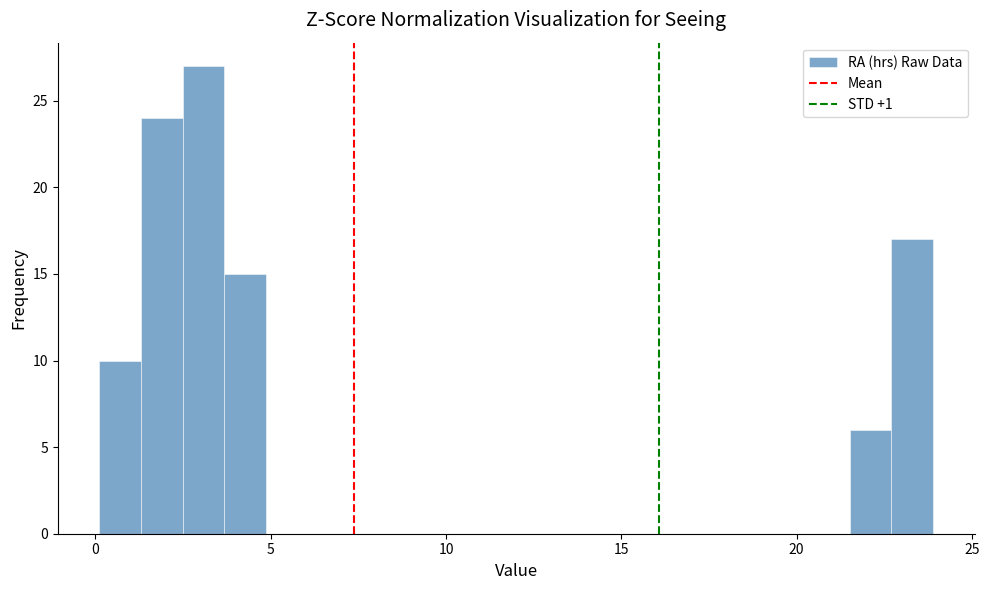

Around what value on the x-axis is the tallest bar? Give the approximate position of its centre, as read against the axis.

3.0